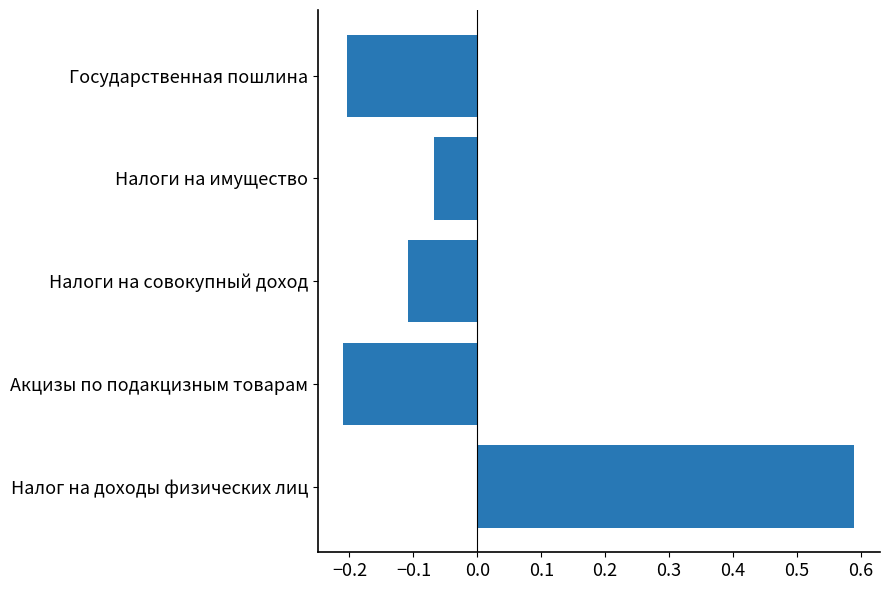

How many values are below zero?

4